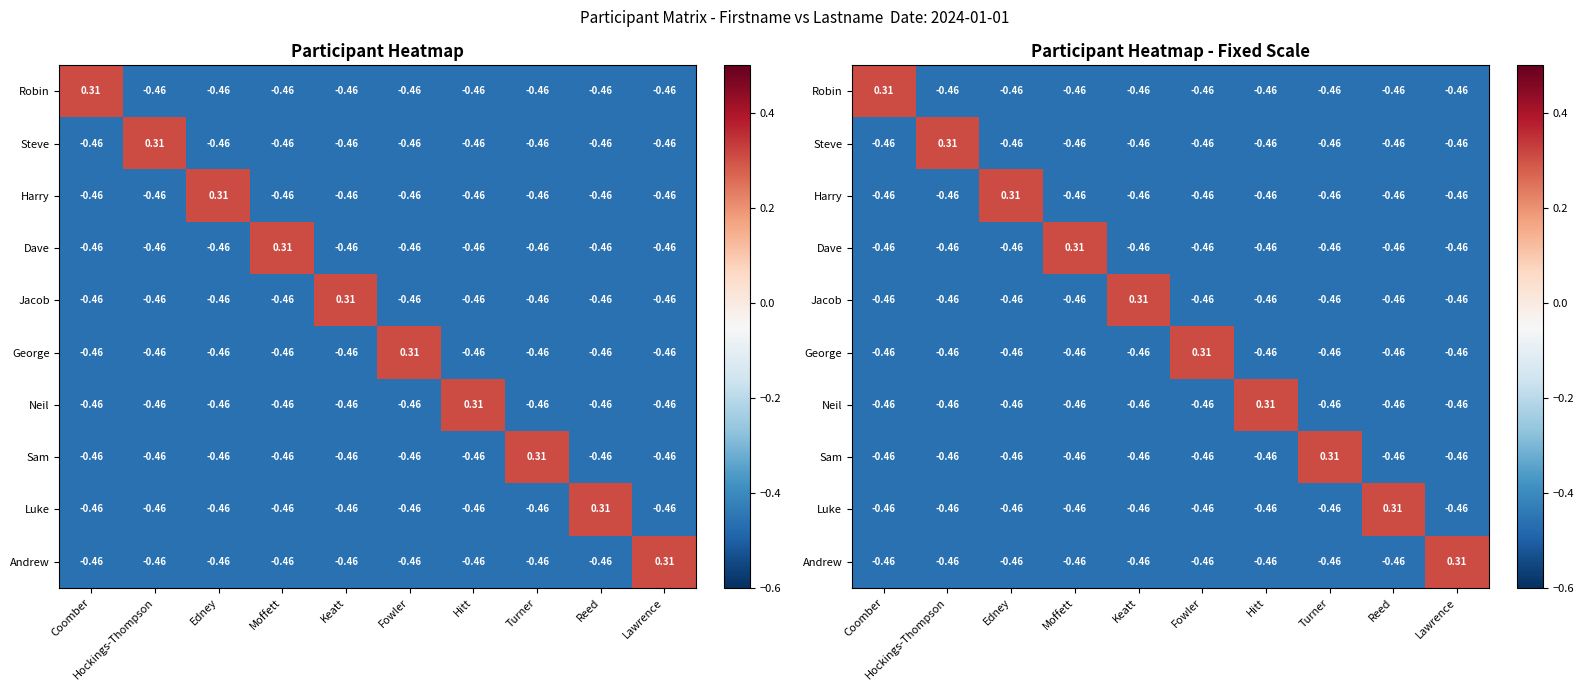

Rank the series at Turner from highest to lowest value.

Sam, Robin, Steve, Harry, Dave, Jacob, George, Neil, Luke, Andrew